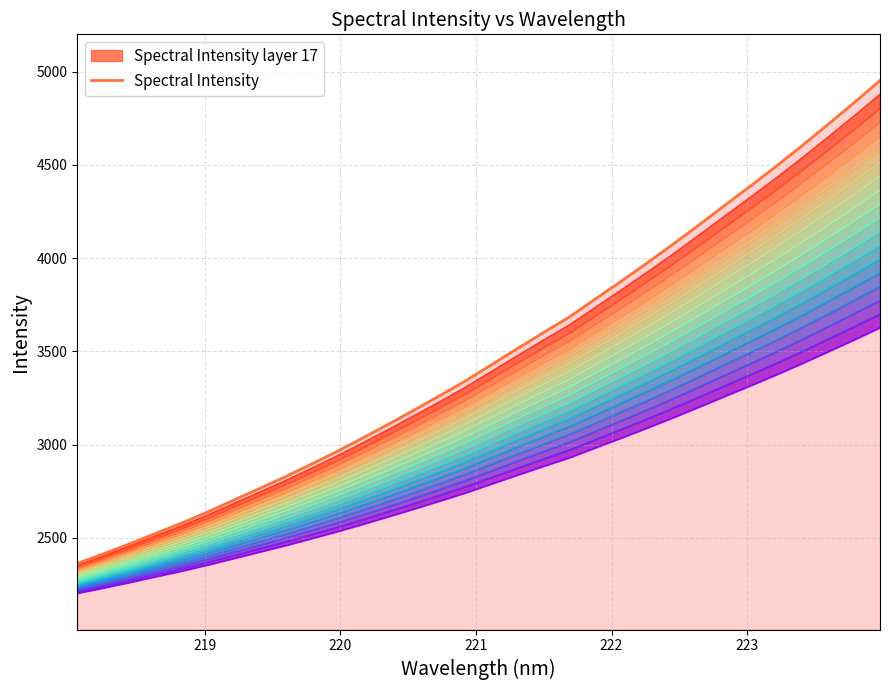

What is the value of the 20th point from the left?

3685.0